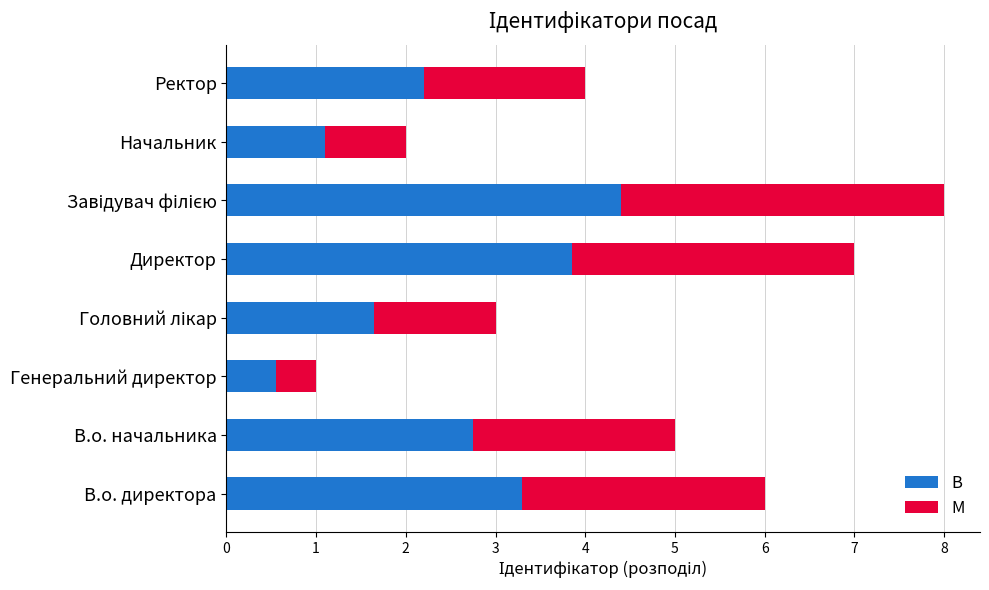

Between В.о. директора and В.о. начальника, which series saw the biggest shift?

B